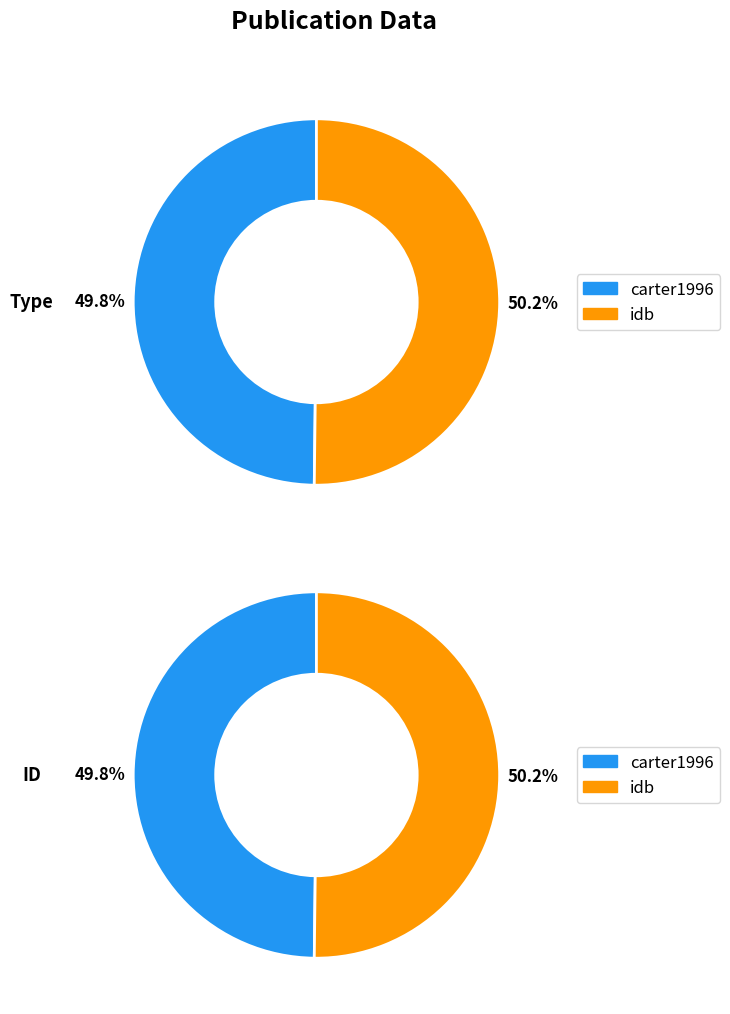

What portion of the pie excludes carter1996?

50.2%